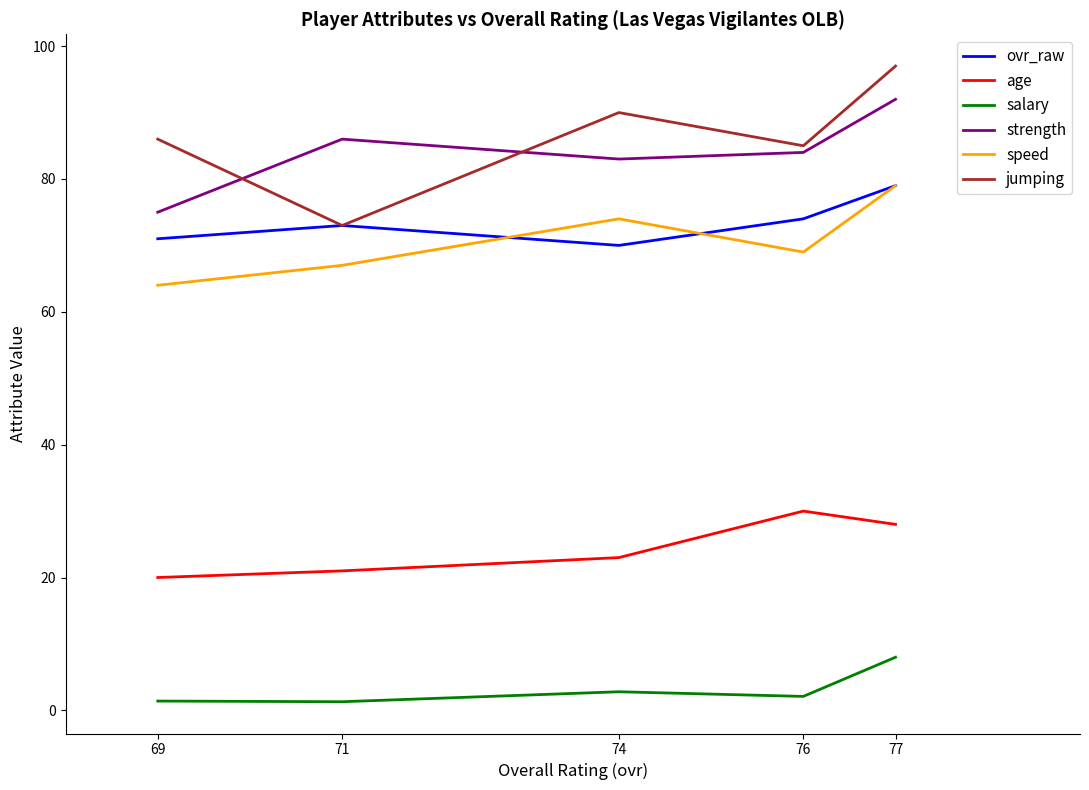

True or false: ovr_raw and salary cross at least once.

False